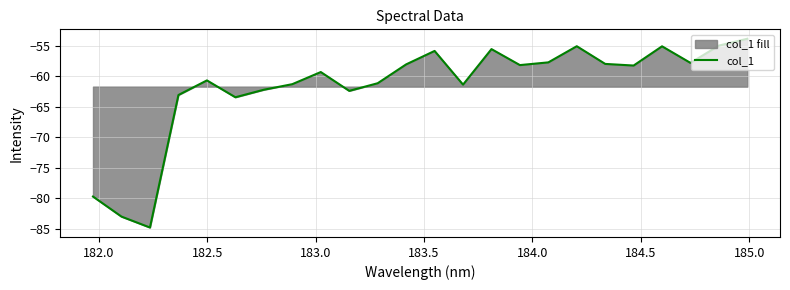

What is the minimum value shown in the chart?

-84.8